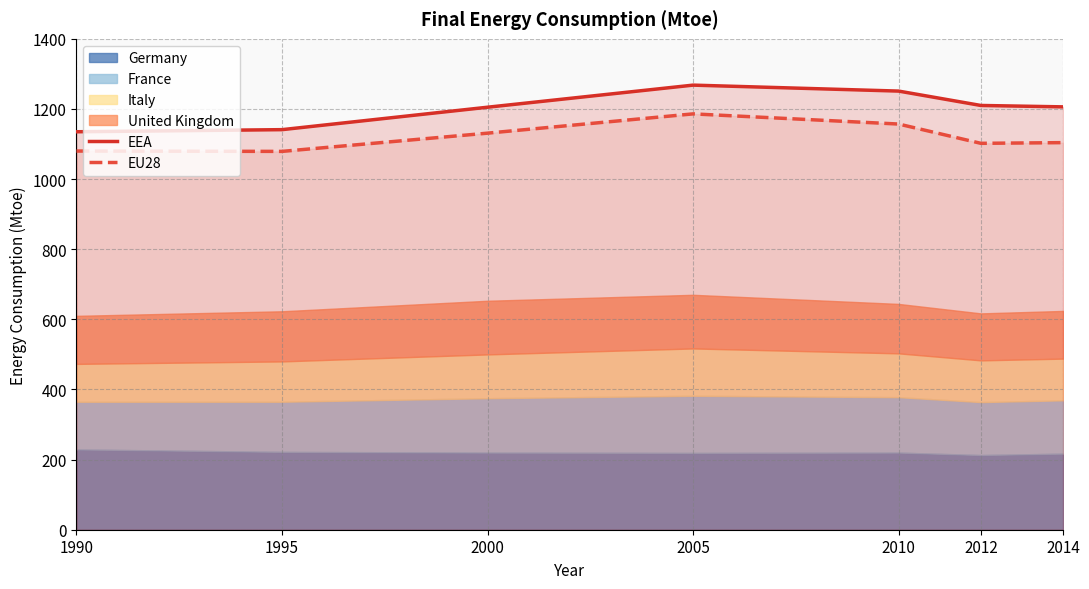

Where is EU28 nearest to the value 1132?

2000